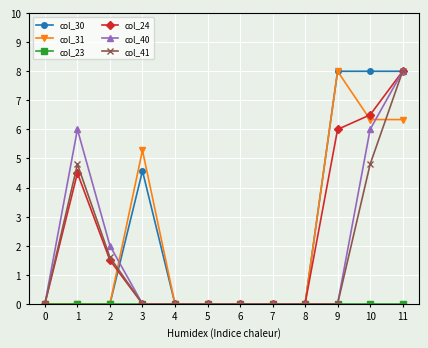

At which label does col_24 reach its peak?

11